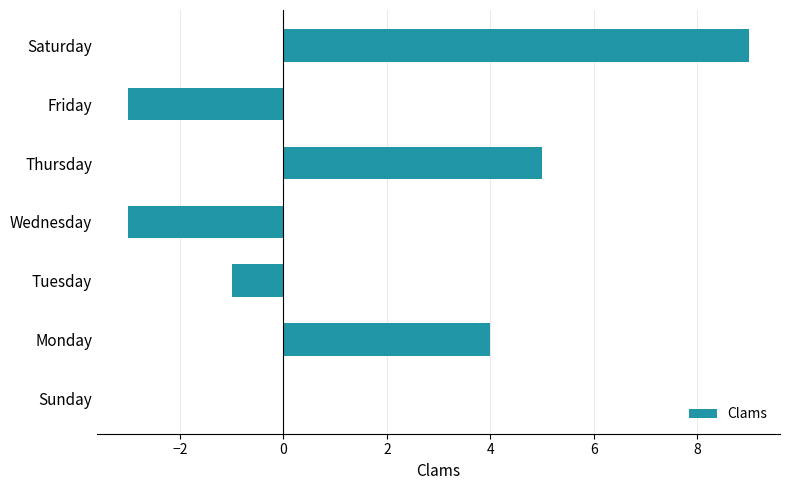

What is the sum of all values?

11